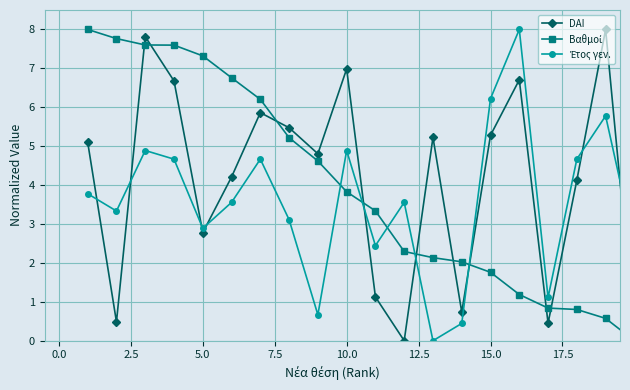

How many data points in DAI are less than 5?

10